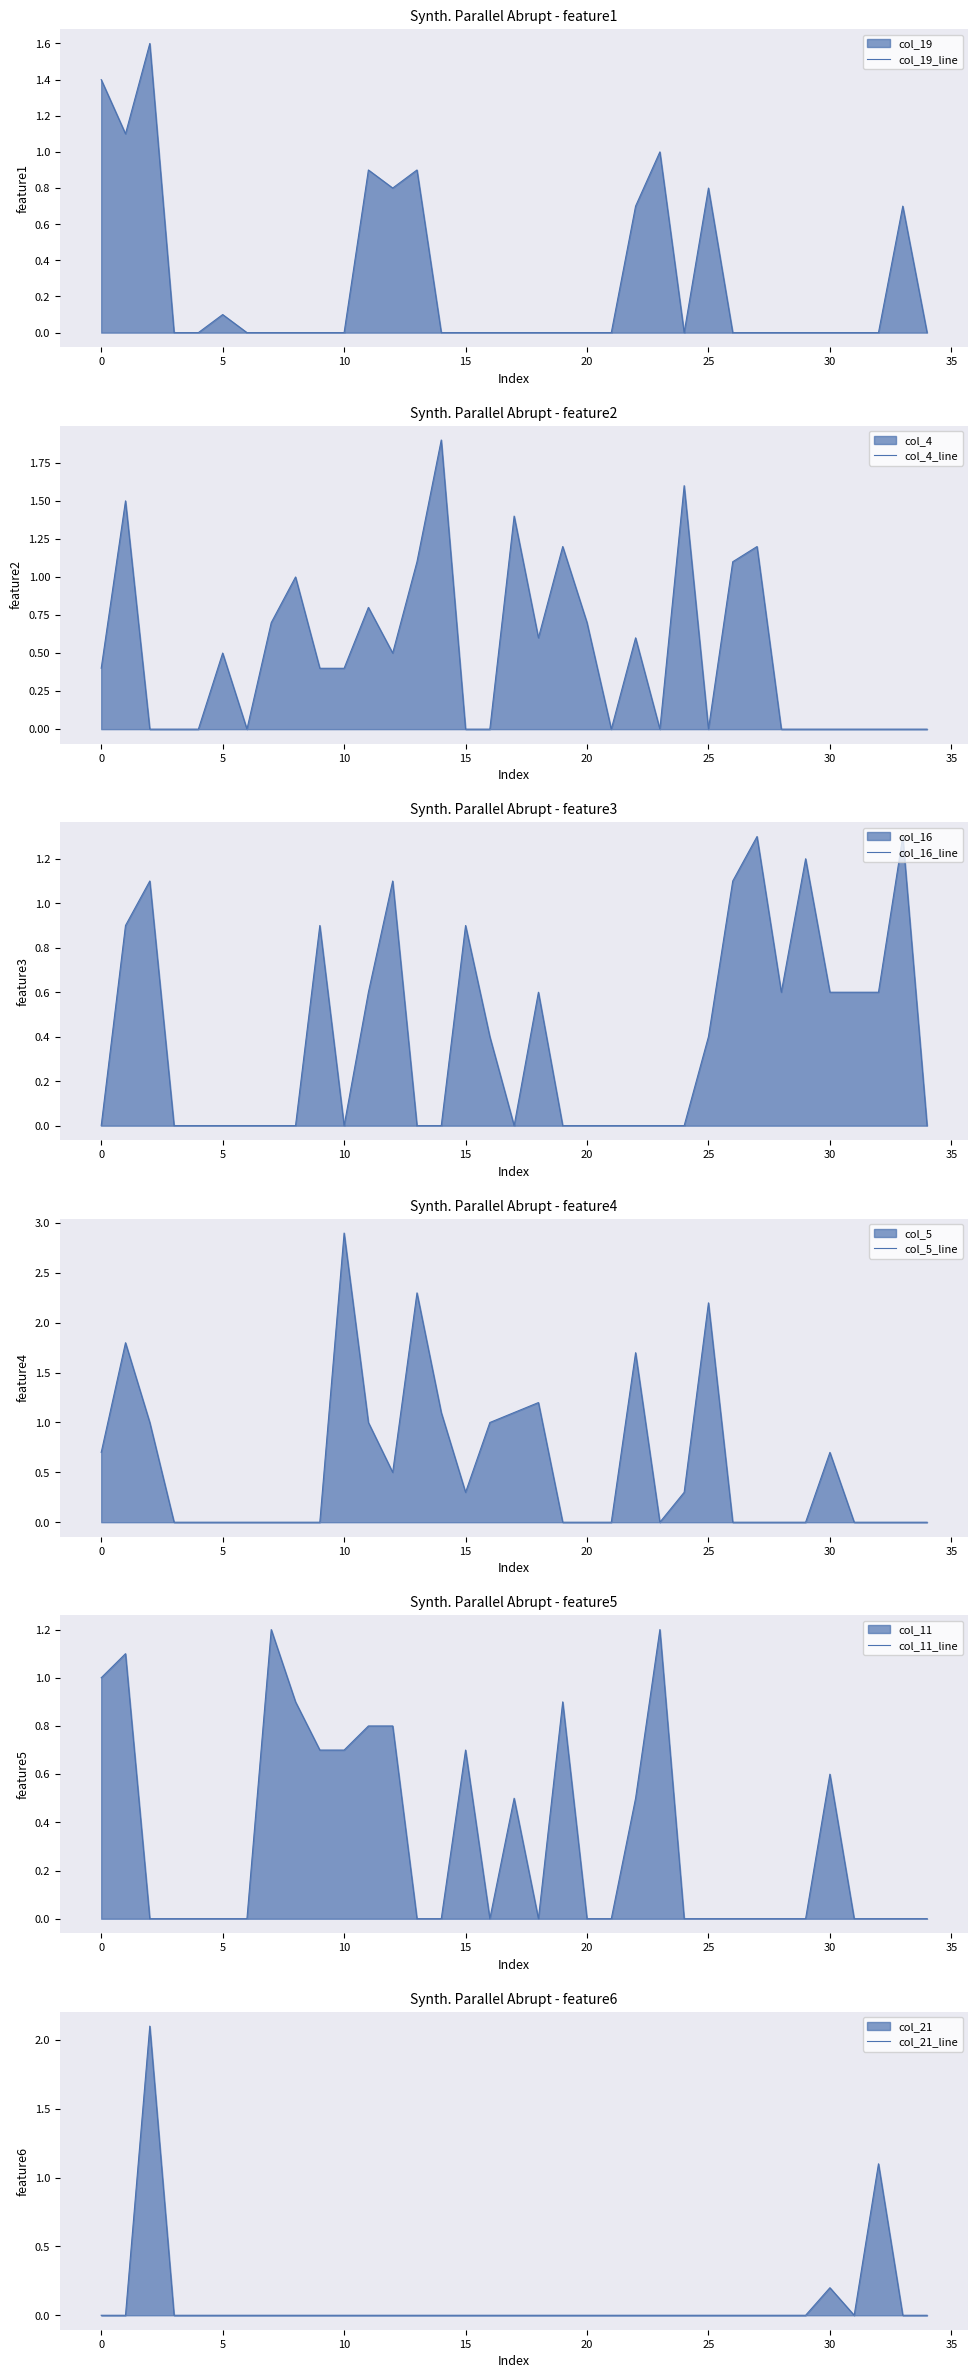

True or false: col_16_line has a value of 0.0 at 34.

True